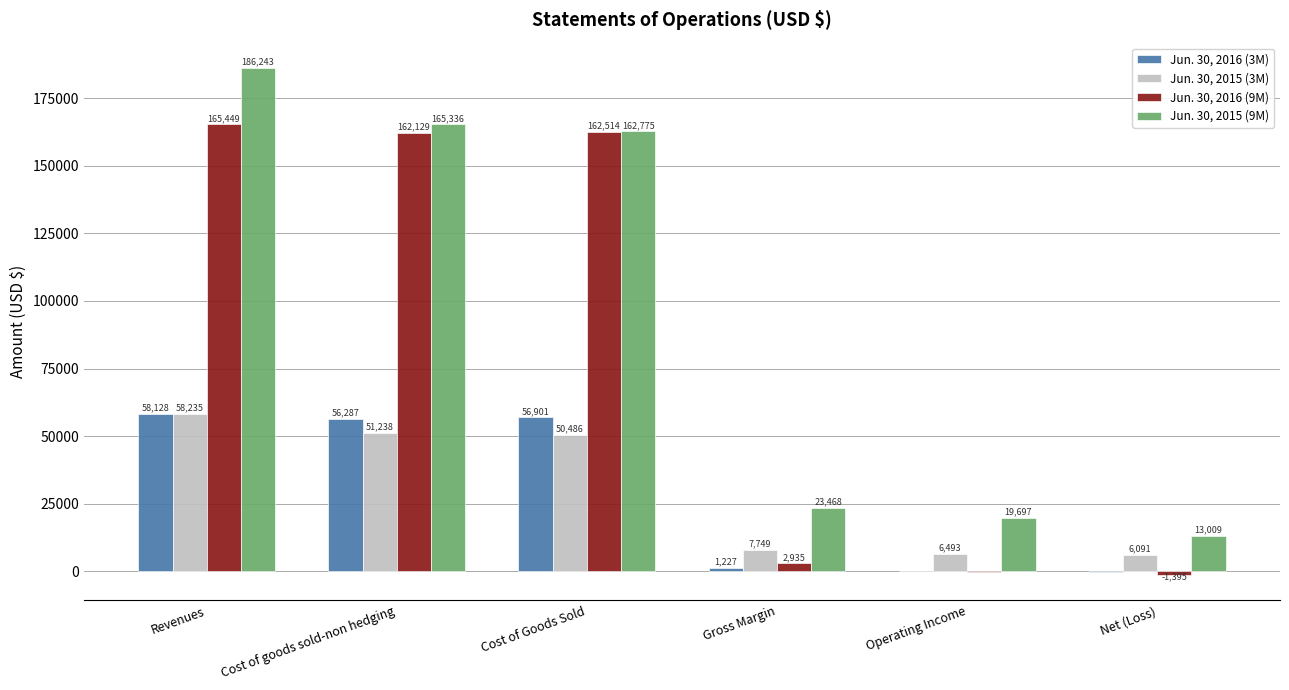

What is the approximate value of Jun. 30, 2015 (3M) at Gross Margin?

7749